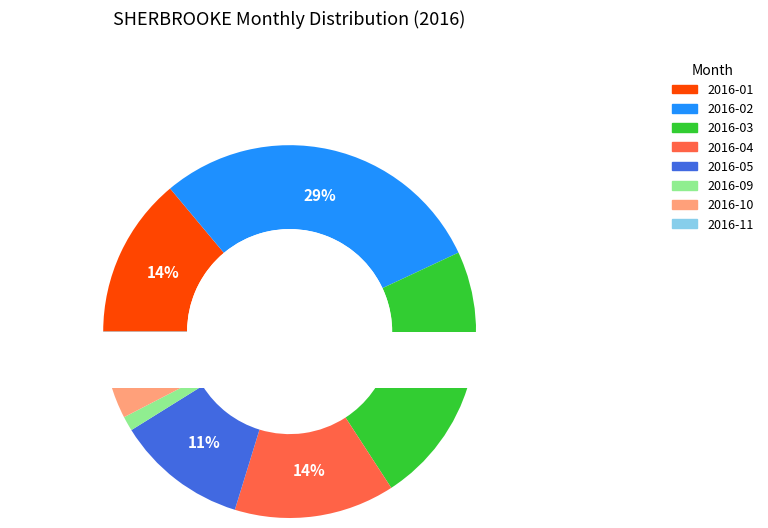

Is 2016-11 the majority of the pie?

No